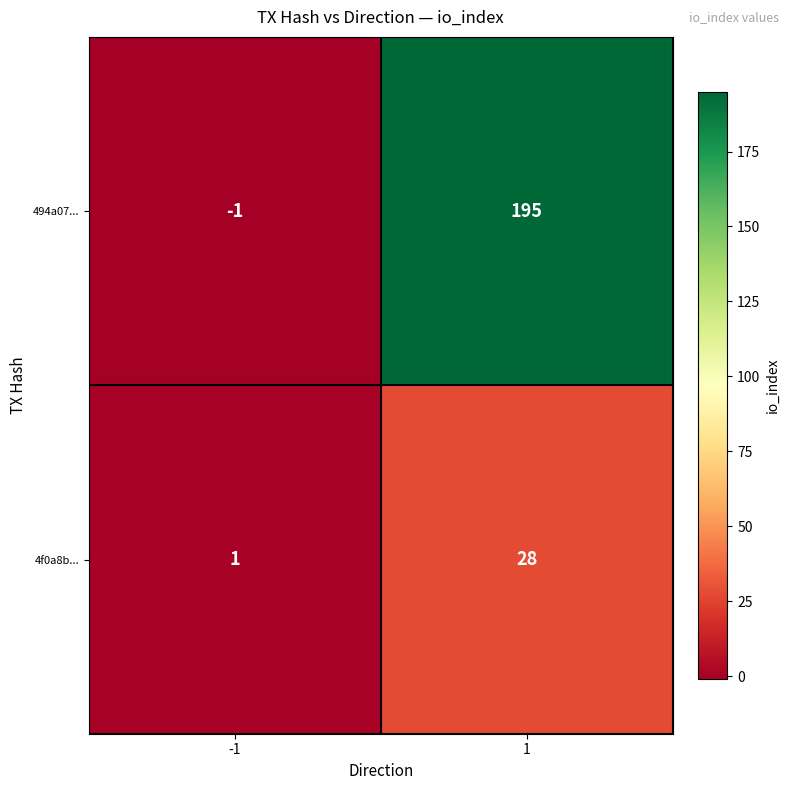

True or false: 494a07... has a value of 63 at 1.

False